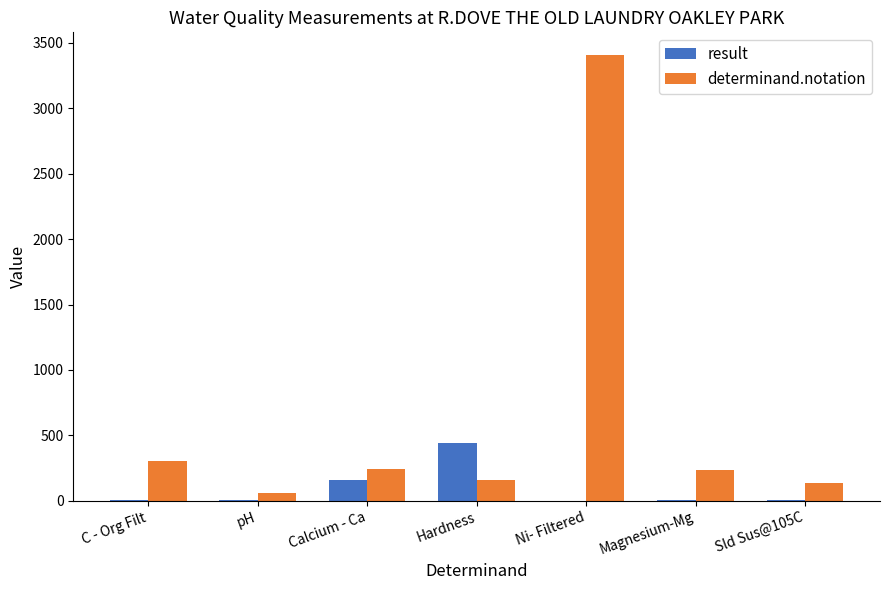

True or false: determinand.notation has a value of 301.0 at C - Org Filt.

True